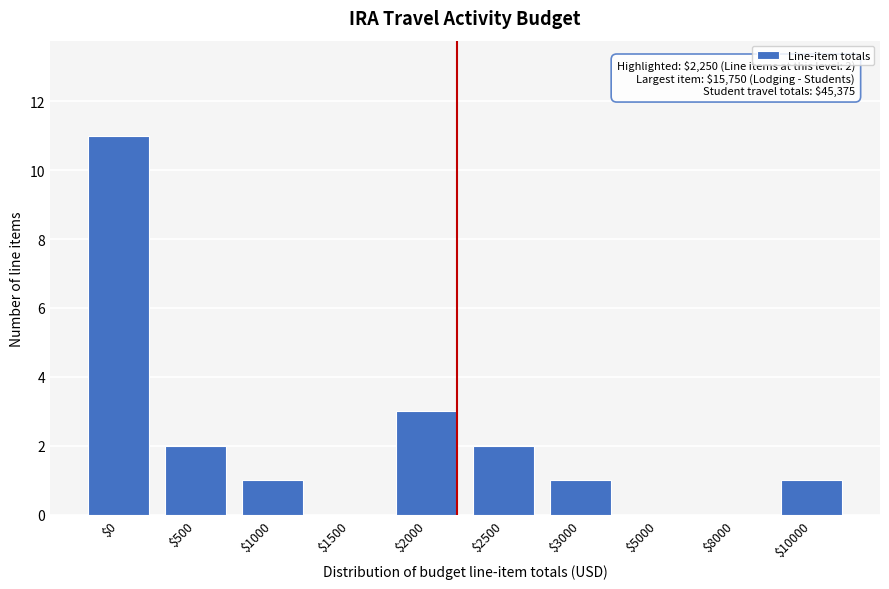

Where is the data nearest to the value 5?

$2000